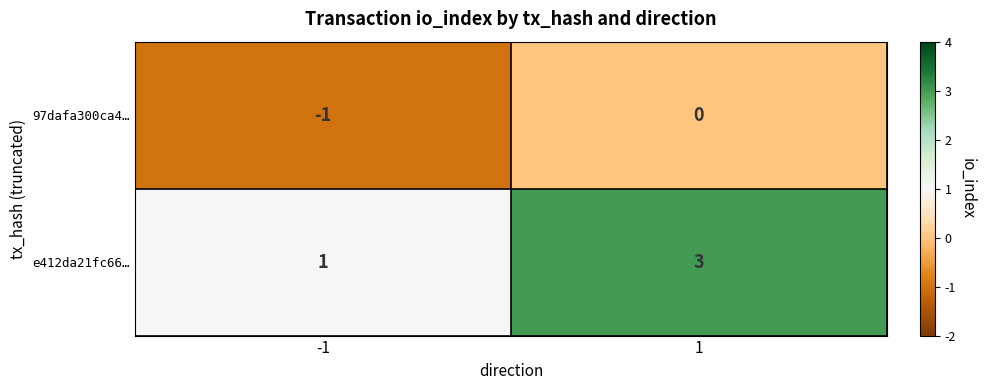

Reading left to right, list all the values displayed in this chart.

97dafa300ca4…: -1=-1	1=0
e412da21fc66…: -1=1	1=3